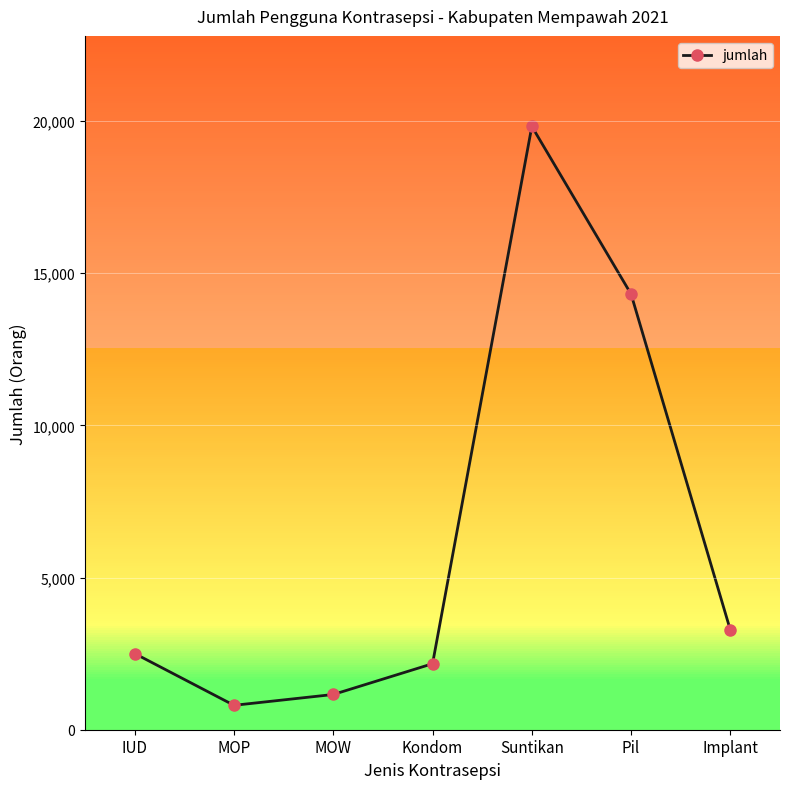

What is the difference between the second highest and minimum values?

13510